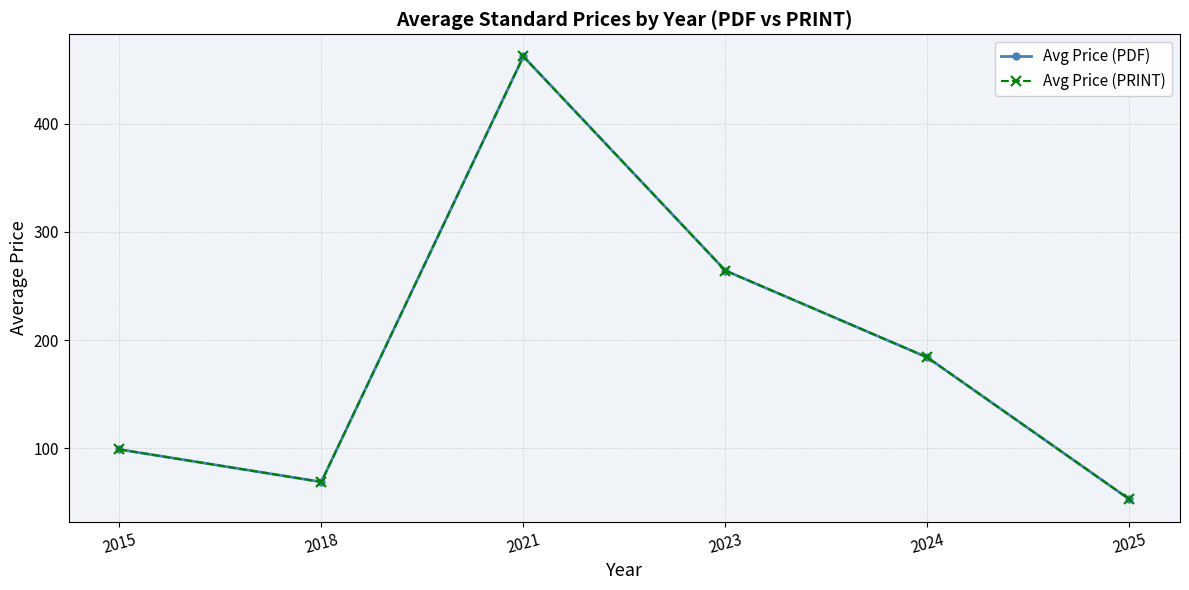

Reading right to left, transcribe all the data shown in this chart.

Avg Price (PDF): 52.9	183.9	264.2	462.0	69.0	99.0
Avg Price (PRINT): 52.9	183.9	264.2	462.0	69.0	99.0